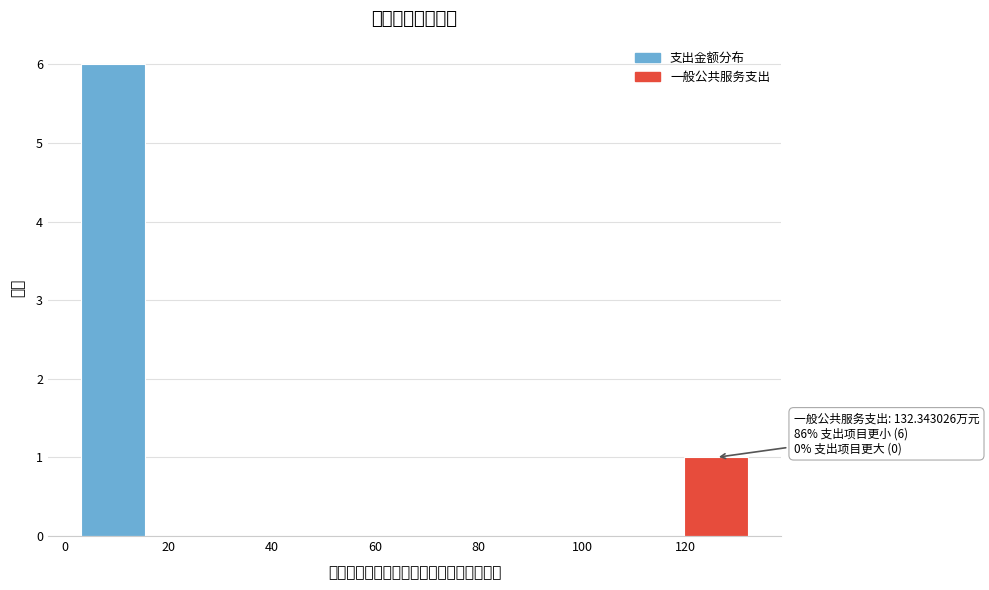

Over which range of the x-axis is the bar tallest?

2 to 16